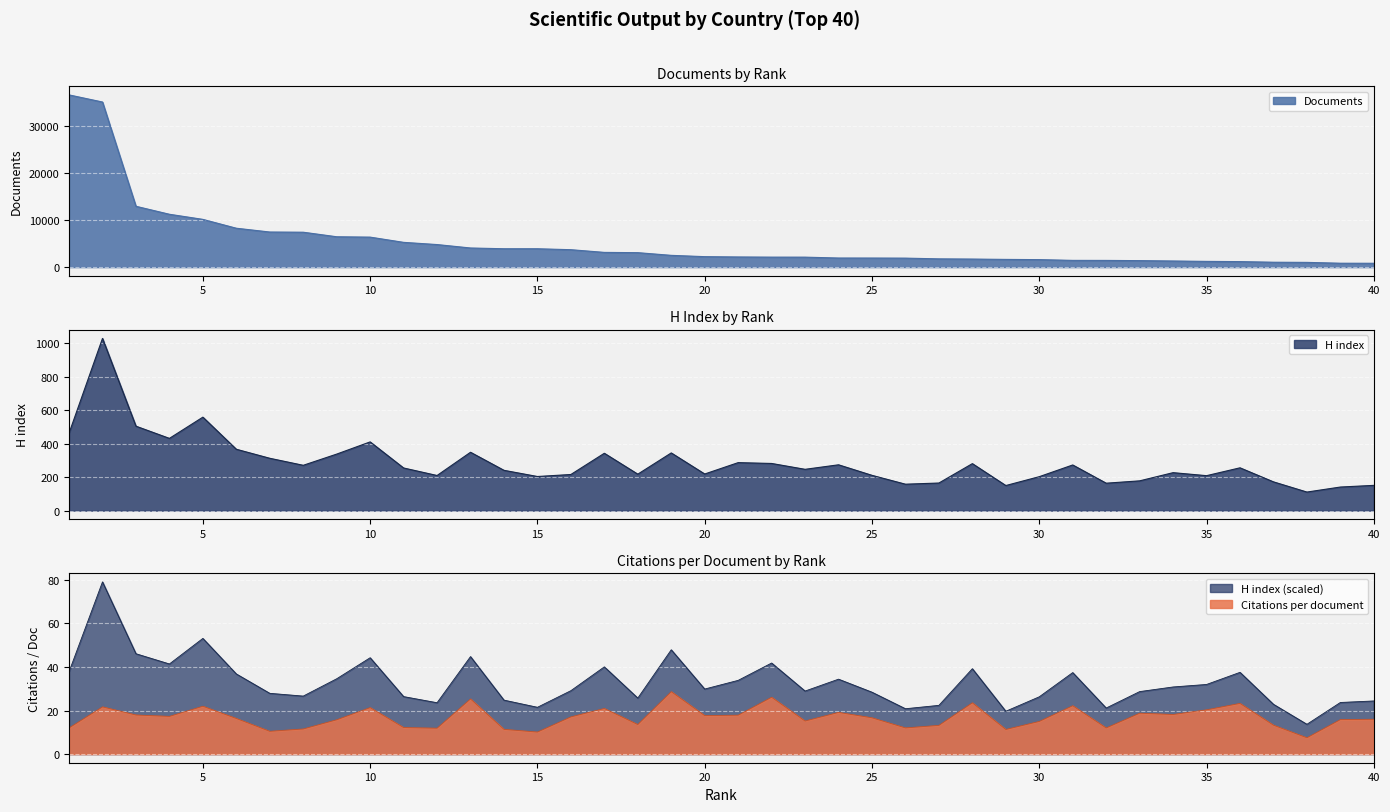

What is the value of the H index point at the 1st from the left?

463.0